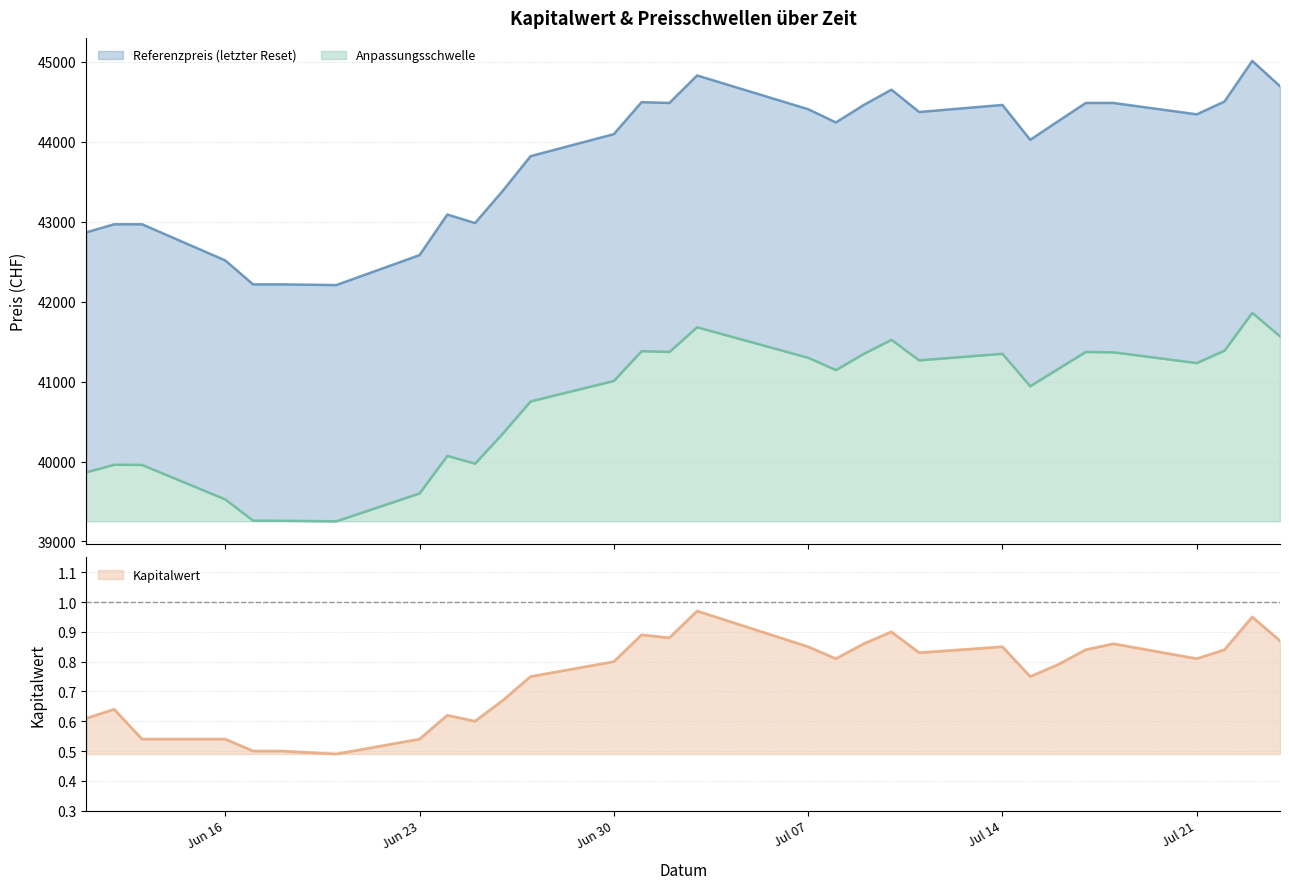

How many data points in Anpassungsschwelle are above 41156?

15